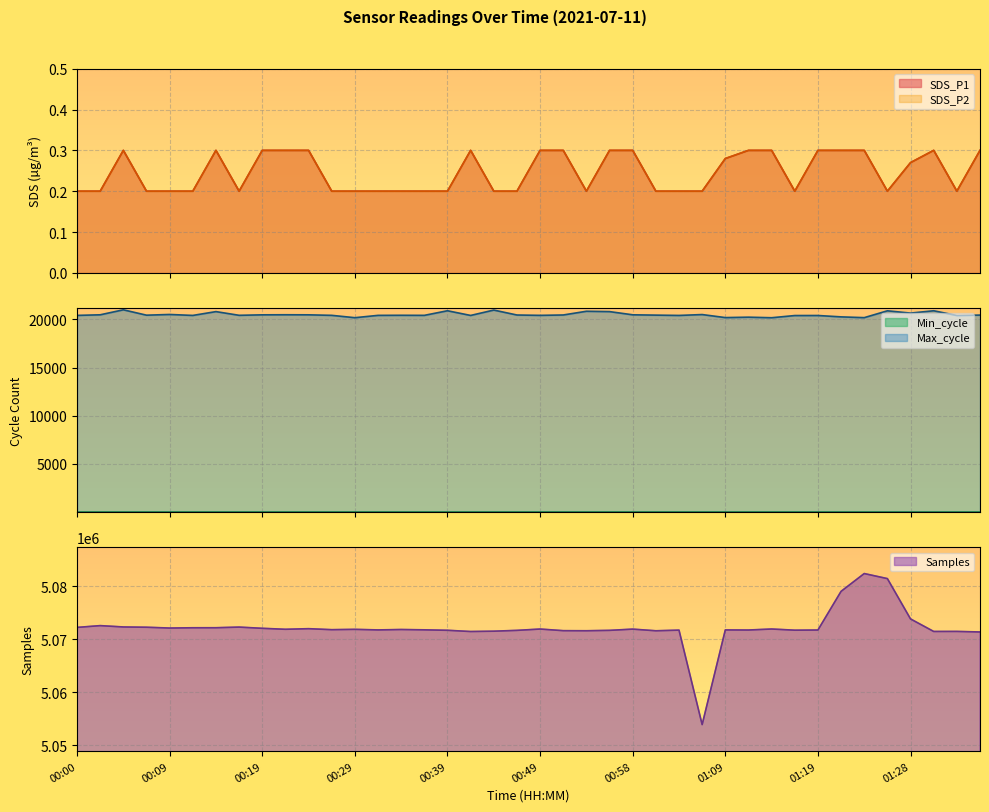

Which series changed the most between 00:53 and 01:36?

Max_cycle